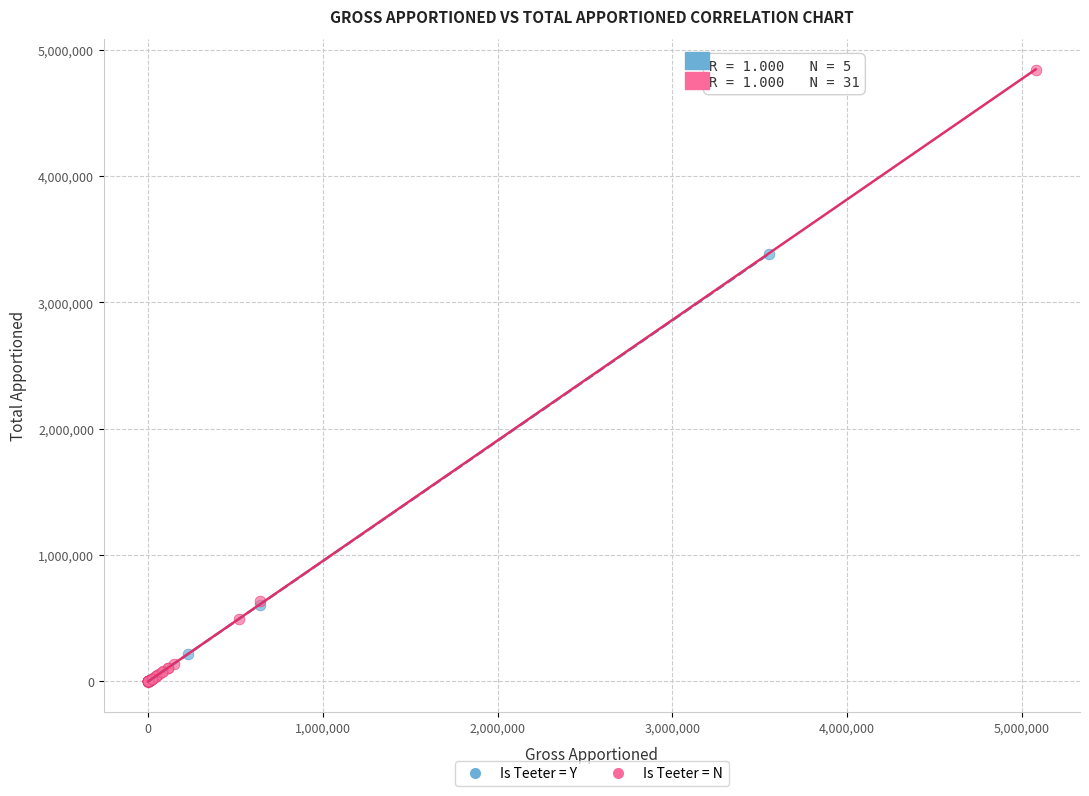

What are all the series names shown in the legend?

Is Teeter = Y, Is Teeter = N